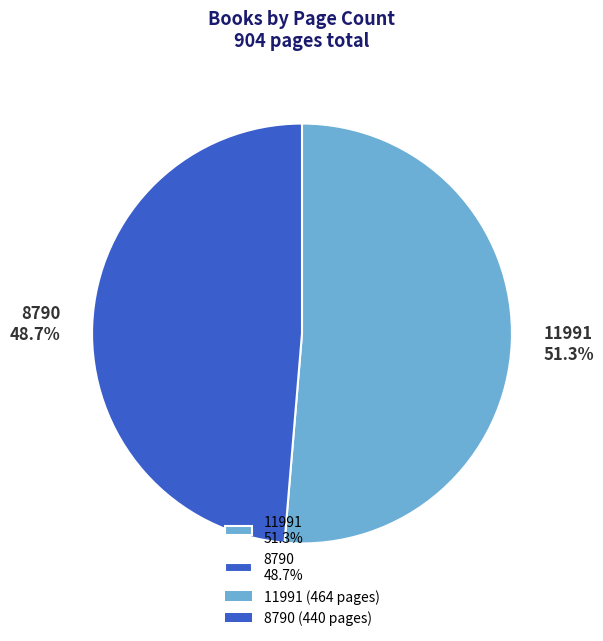

What is the ratio of the value at 11991 51.3% to the value at 8790 48.7%?

1.1